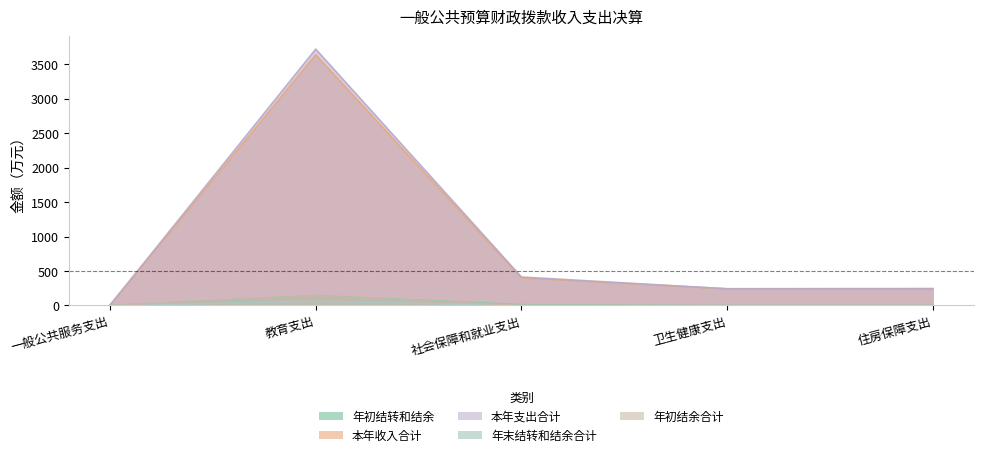

At which label is 本年收入合计 closest to 1822?

社会保障和就业支出